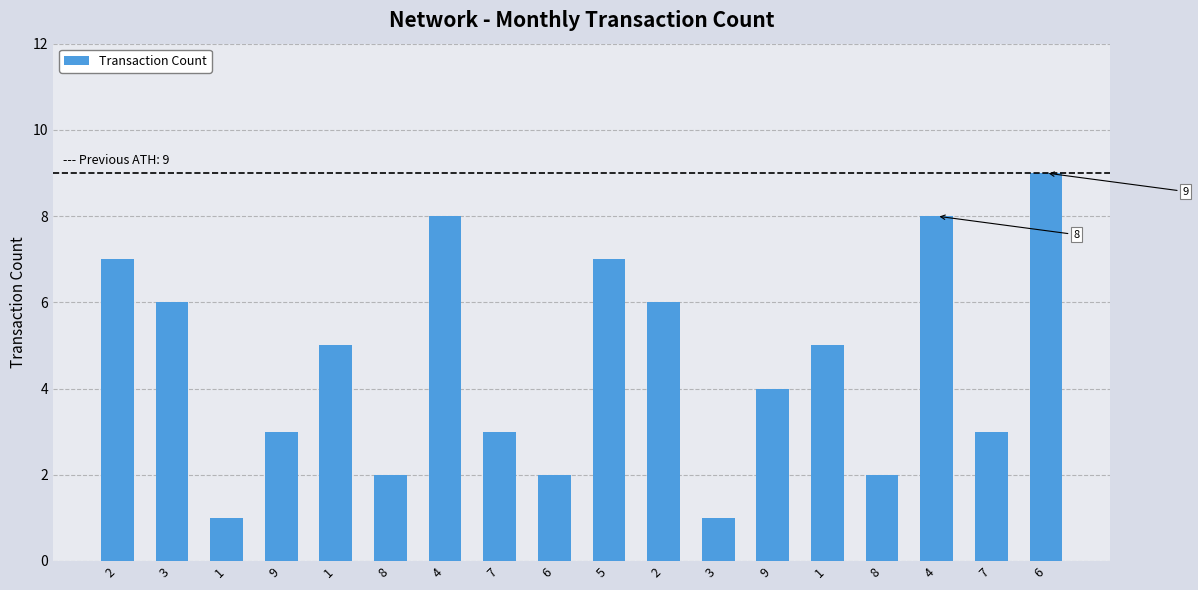

Count the number of categories in the chart.

18